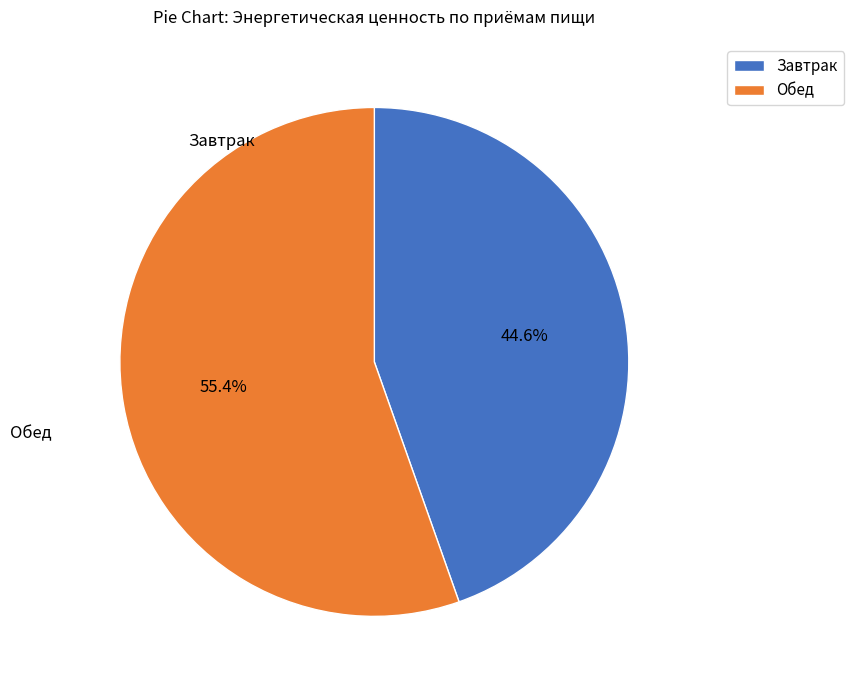

How many slices are in this pie chart?

2